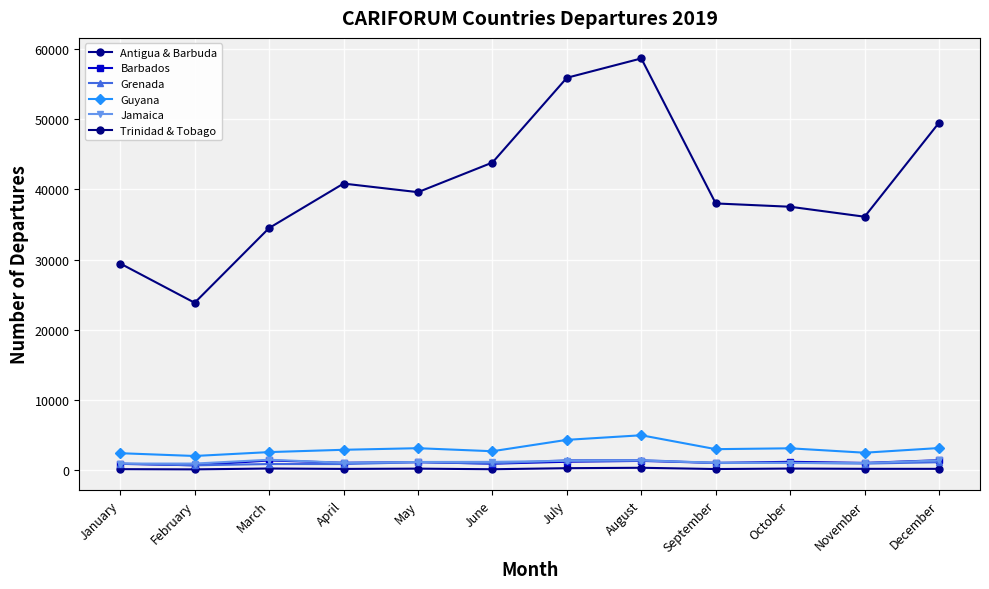

Reading right to left, list all the values displayed in this chart.

Antigua & Barbuda: December=235	November=237	October=276	September=208	August=386	July=329	June=178	May=264	April=225	March=280	February=159	January=189
Barbados: December=1463	November=1080	October=1235	September=1077	August=1365	July=1243	June=963	May=1197	April=1098	March=1429	February=739	January=945
Grenada: December=1175	November=983	October=1099	September=1063	August=1479	July=1460	June=1000	May=1170	April=917	March=919	February=738	January=993
Guyana: December=3196	November=2530	October=3156	September=3035	August=5013	July=4360	June=2740	May=3172	April=2946	March=2617	February=2065	January=2459
Jamaica: December=1434	November=1058	October=1069	September=1112	August=1418	July=1371	June=1226	May=1209	April=1099	March=1529	February=985	January=985
Trinidad & Tobago: December=49488	November=36107	October=37526	September=37996	August=58628	July=55875	June=43815	May=39600	April=40823	March=34497	February=23864	January=29451